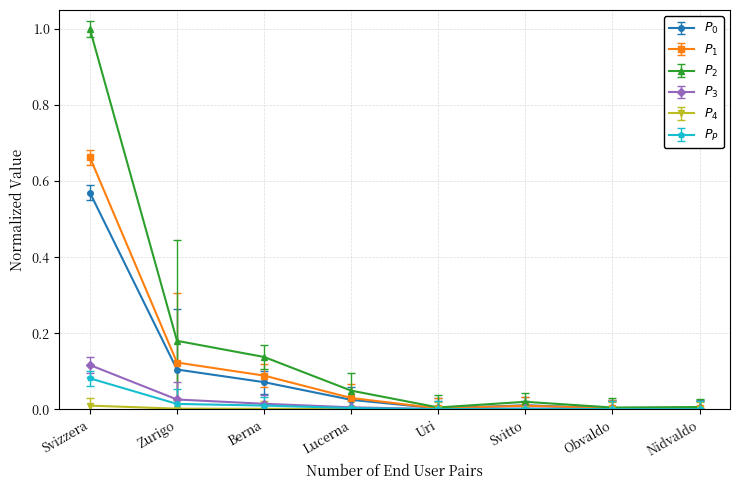

At which category is the sum across all series the highest?

Svizzera